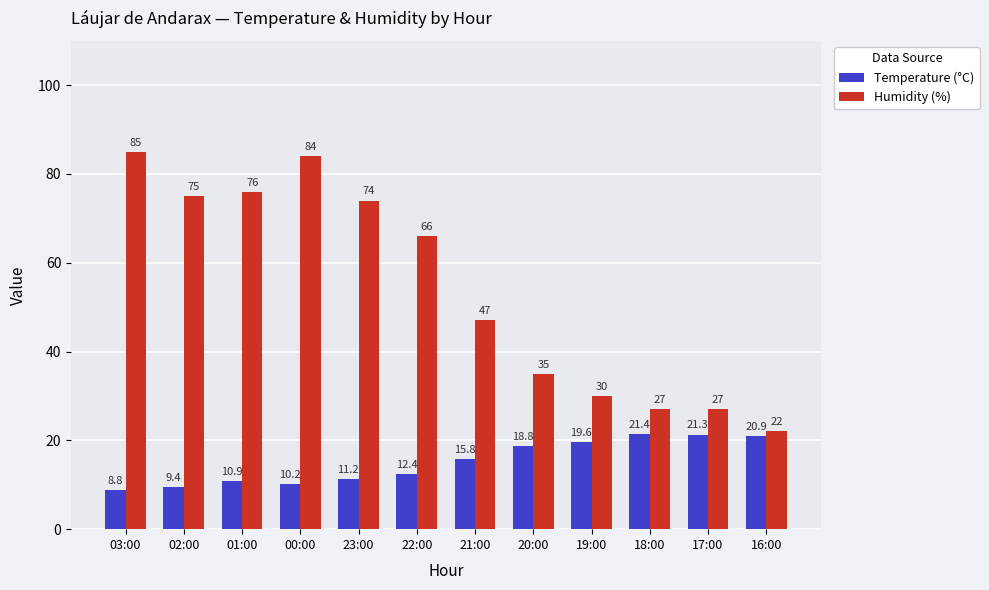

Is the value of Humidity (%) at 21:00 greater than the value of Temperature (°C) at 17:00?

Yes